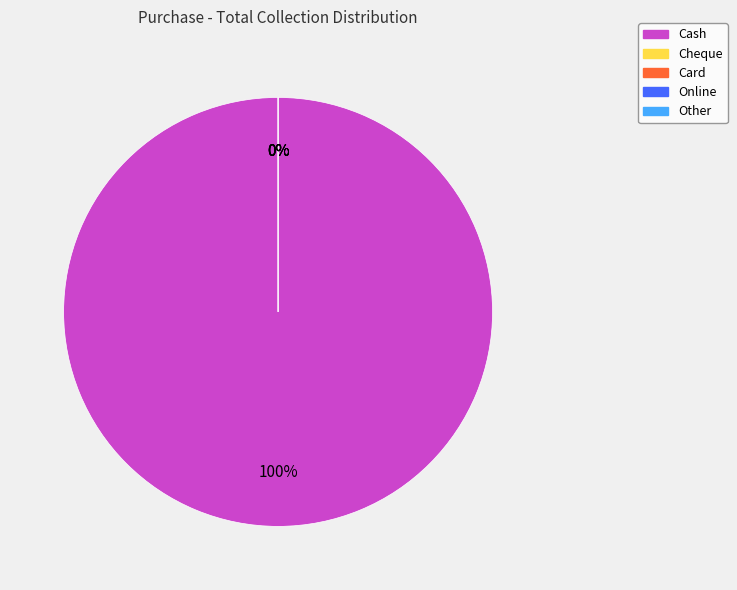

Which slice represents more than half of the pie?

Cash